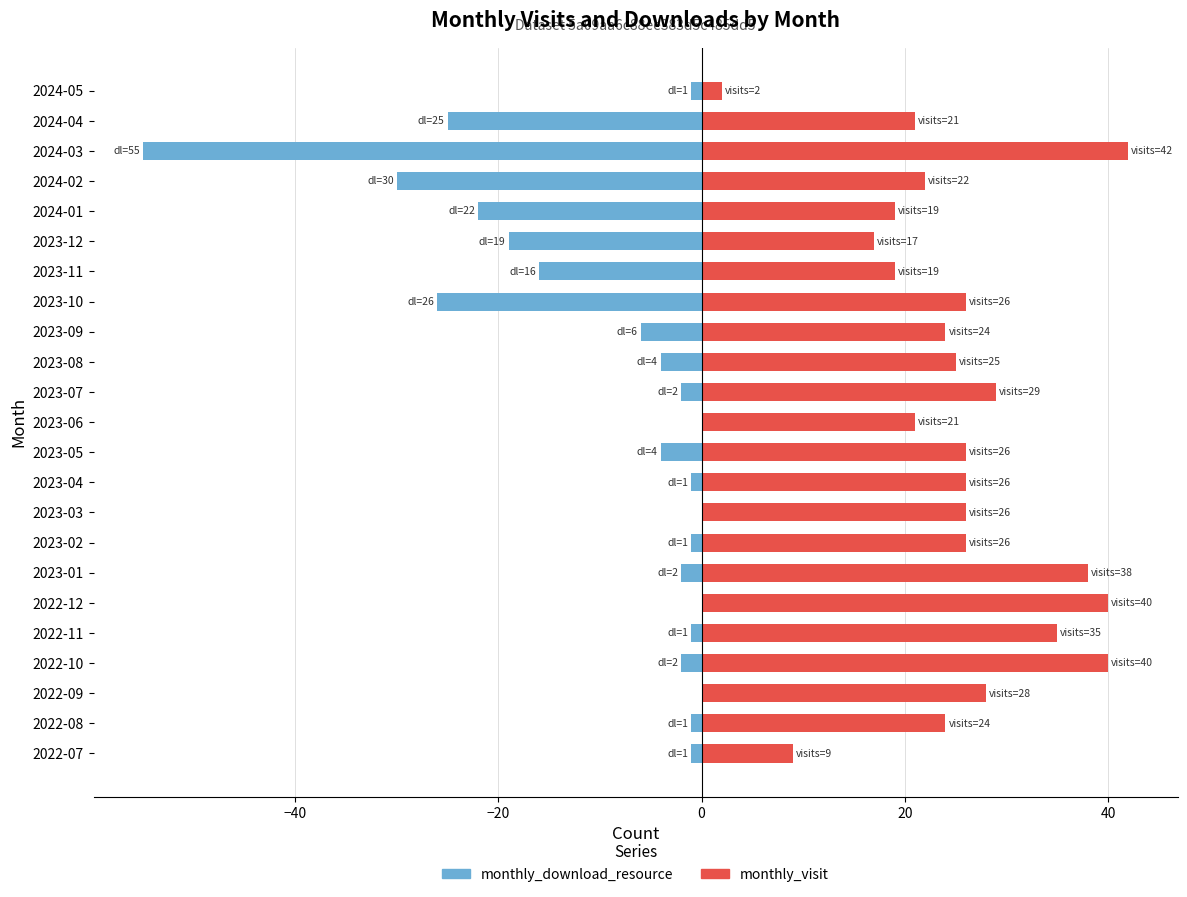

What is the approximate value of monthly_download_resource at 2023-08, to the nearest 5?

-5